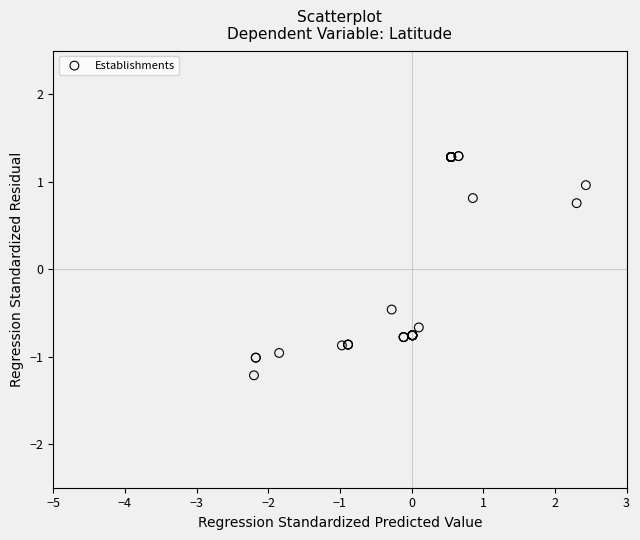

What Y value in the scatter plot is closest to 0?

-0.5